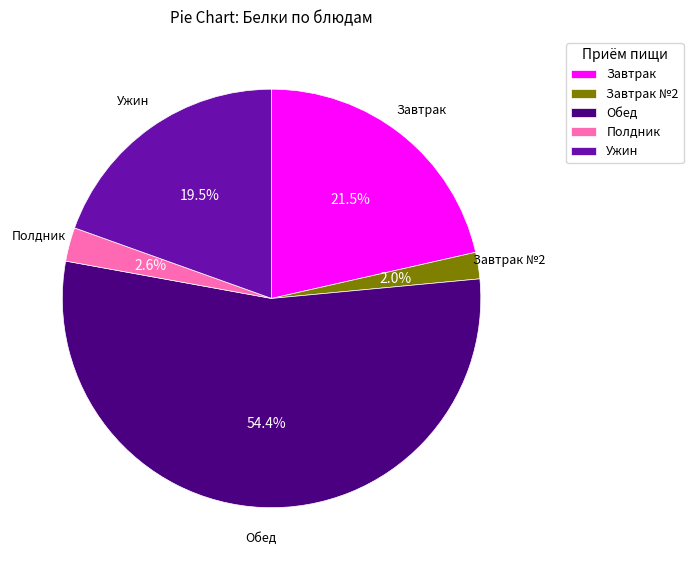

Between Обед and Завтрак, which is larger?

Обед